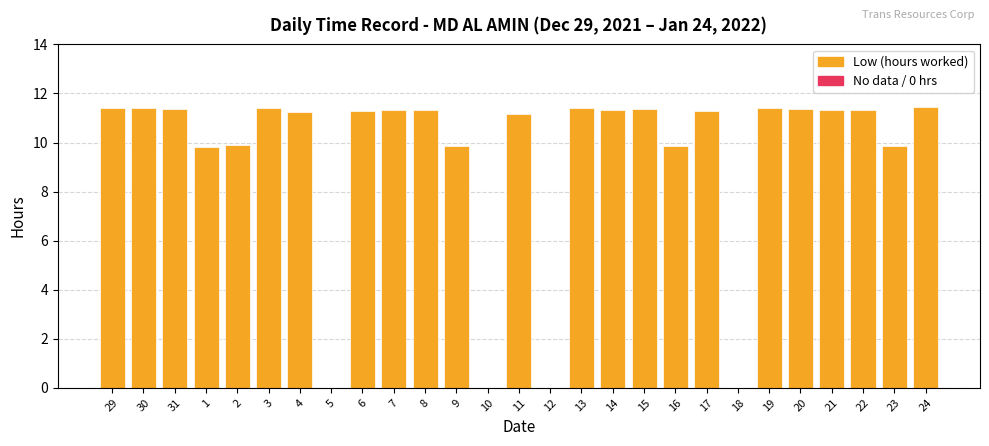

What is the ratio of the value at 6 to the value at 3?

1.0